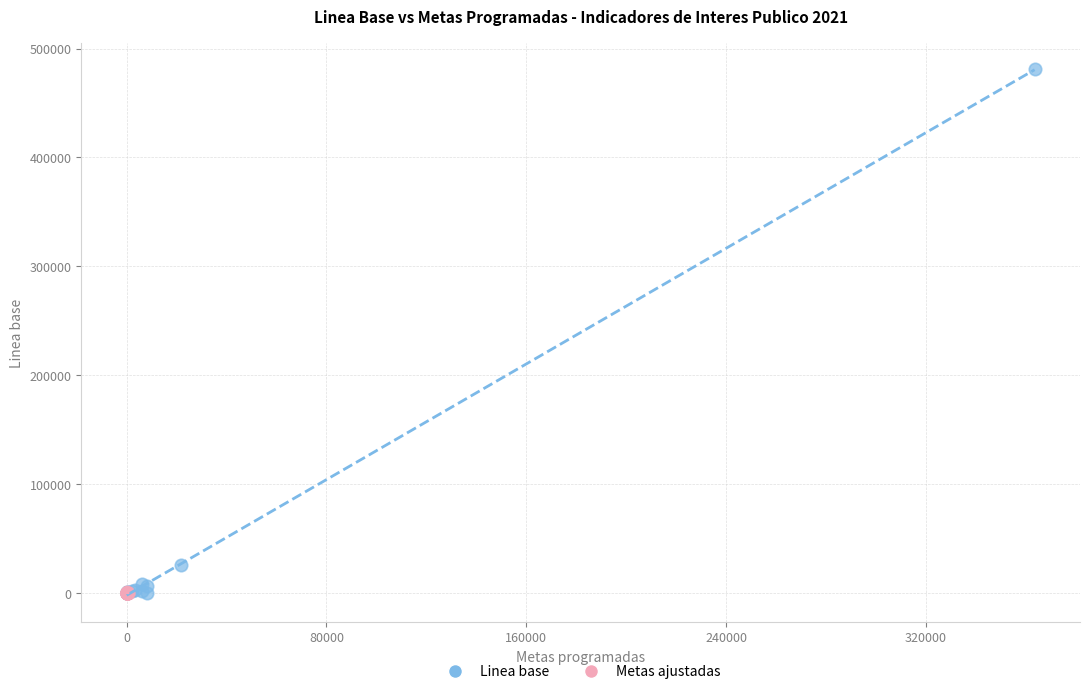

Which series contains the highest Y value?

Linea base